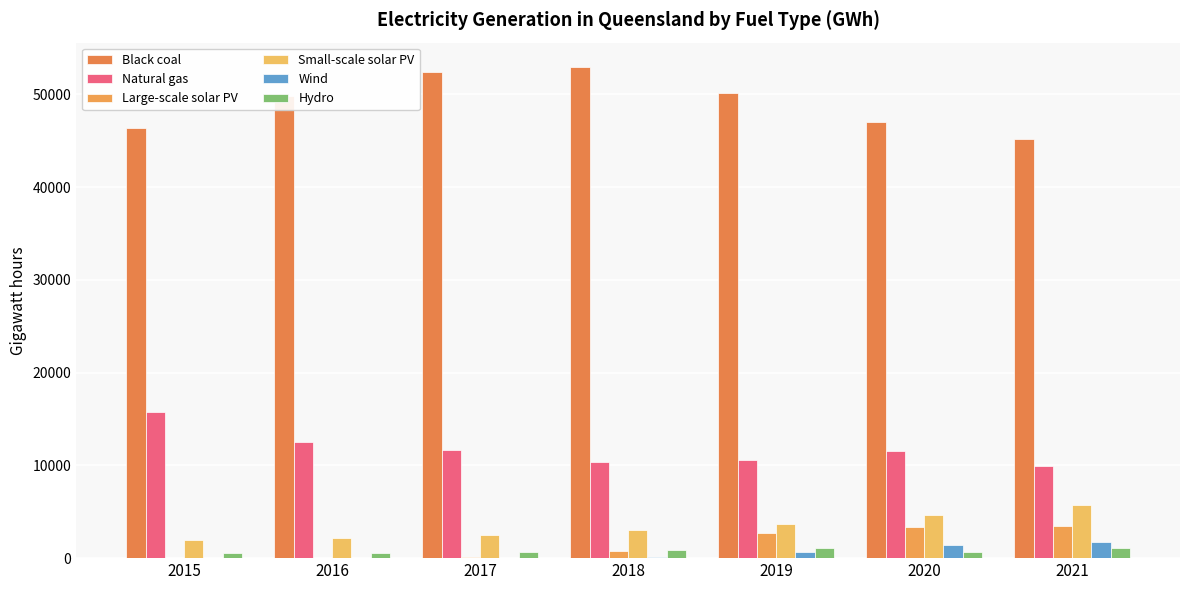

What is the value of the Wind bar at the 2nd from the left?

26.6